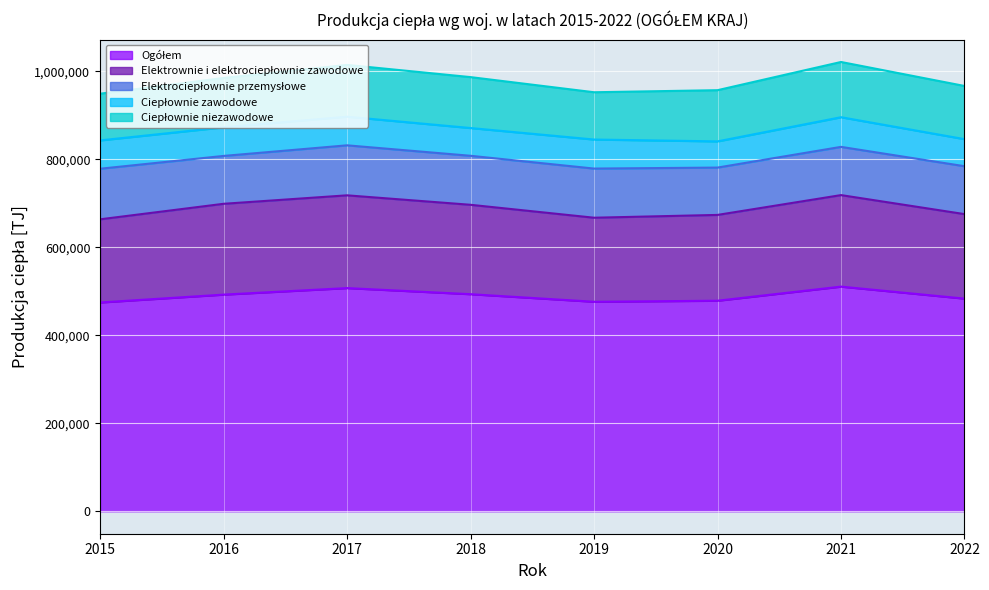

What is the average value of the Ciepłownie niezawodowe series?

115255.2